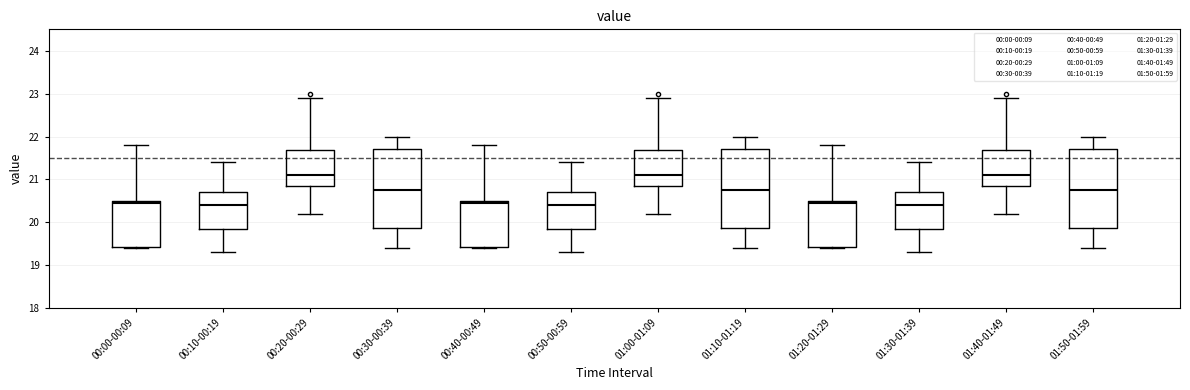

Reading left to right, read every box against the y-axis: the position of its median line, the range the box covers, and the ends of its whiskers. The values are not printed on the chart, so give them approximately, as read against the axis.

00:00-00:09: median 20.5 (just below the box's upper edge), box 19.4 to 20.5, whiskers 19.4 to 21.8
00:10-00:19: median 20.4, box 19.9 to 20.7, whiskers 19.3 to 21.4
00:20-00:29: median 21.1, box 20.9 to 21.7, whiskers 20.2 to 22.9
00:30-00:39: median 20.8, box 19.9 to 21.7, whiskers 19.4 to 22.0
00:40-00:49: median 20.5 (just below the box's upper edge), box 19.4 to 20.5, whiskers 19.4 to 21.8
00:50-00:59: median 20.4, box 19.9 to 20.7, whiskers 19.3 to 21.4
01:00-01:09: median 21.1, box 20.9 to 21.7, whiskers 20.2 to 22.9
01:10-01:19: median 20.8, box 19.9 to 21.7, whiskers 19.4 to 22.0
01:20-01:29: median 20.5 (just below the box's upper edge), box 19.4 to 20.5, whiskers 19.4 to 21.8
01:30-01:39: median 20.4, box 19.9 to 20.7, whiskers 19.3 to 21.4
01:40-01:49: median 21.1, box 20.9 to 21.7, whiskers 20.2 to 22.9
01:50-01:59: median 20.8, box 19.9 to 21.7, whiskers 19.4 to 22.0